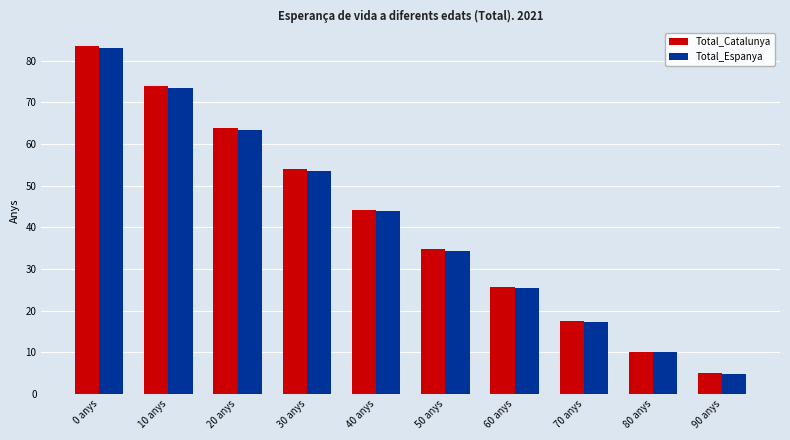

Which series changed the most between 10 anys and 90 anys?

Total_Catalunya